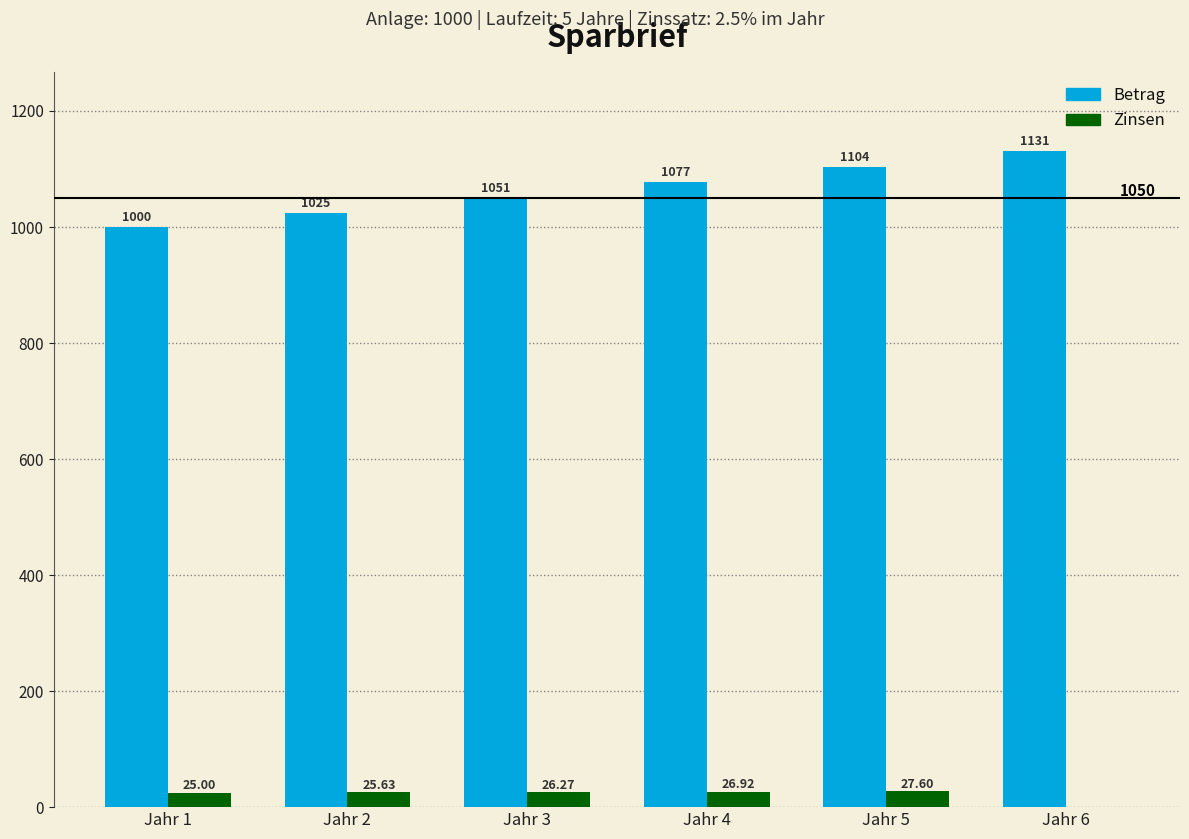

How many values in Zinsen are above zero?

5